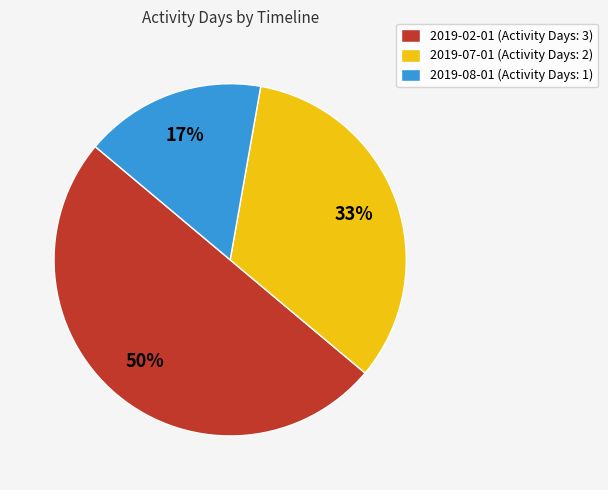

Which slice is the largest?

2019-02-01